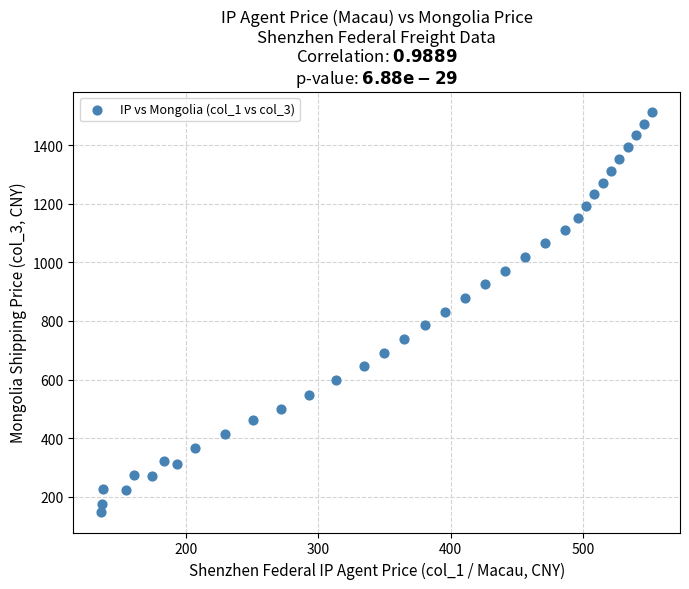

What is the range of X values (max minus min)?

416.6